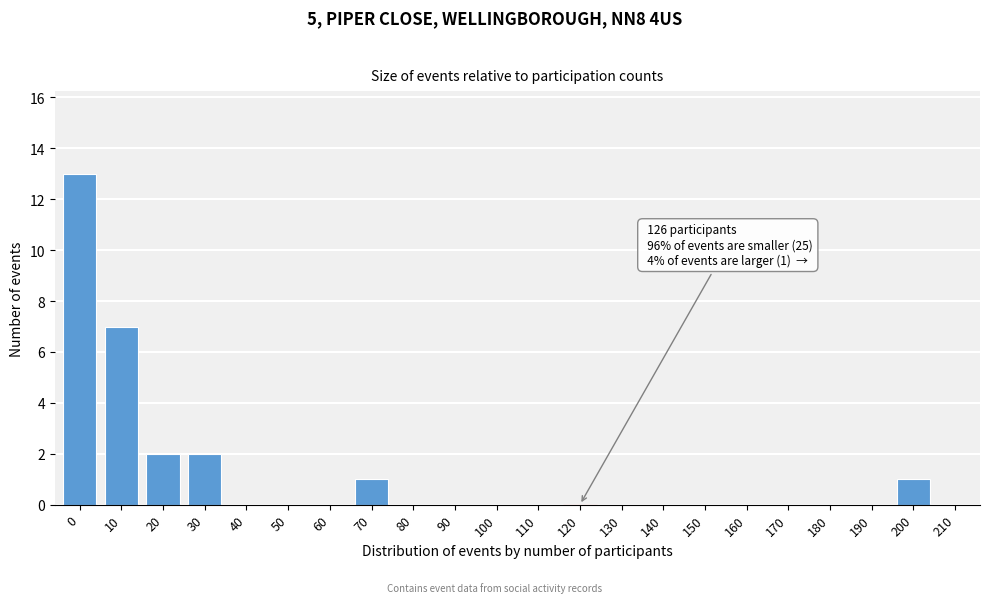

Reading left to right, extract all data points from this chart.

0=13	10=7	20=2	30=2	40=0	50=0	60=0	70=1	80=0	90=0	100=0	110=0	120=0	130=0	140=0	150=0	160=0	170=0	180=0	190=0	200=1	210=0